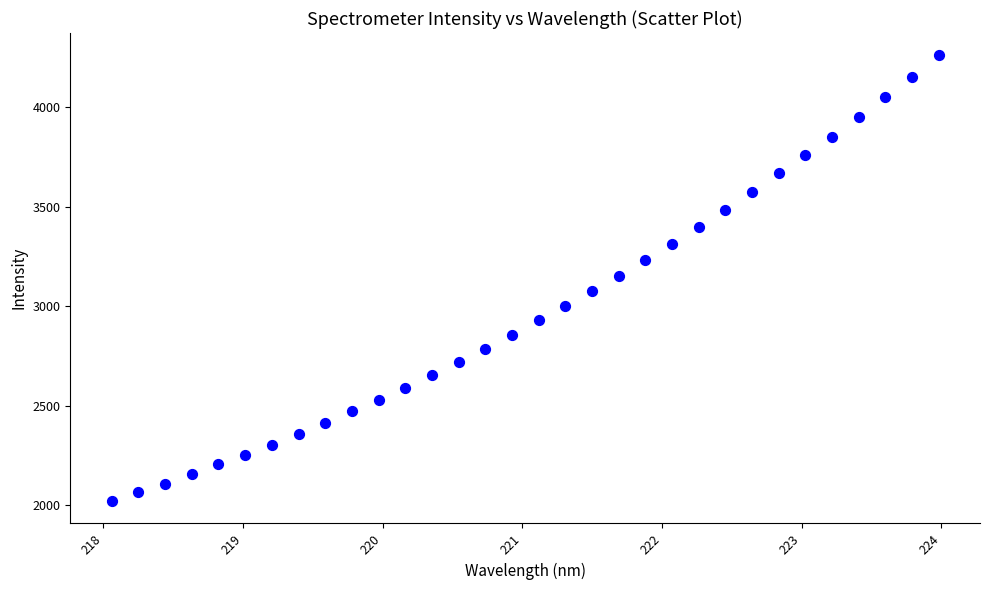

What is the range of Y values (max minus min)?

2237.5